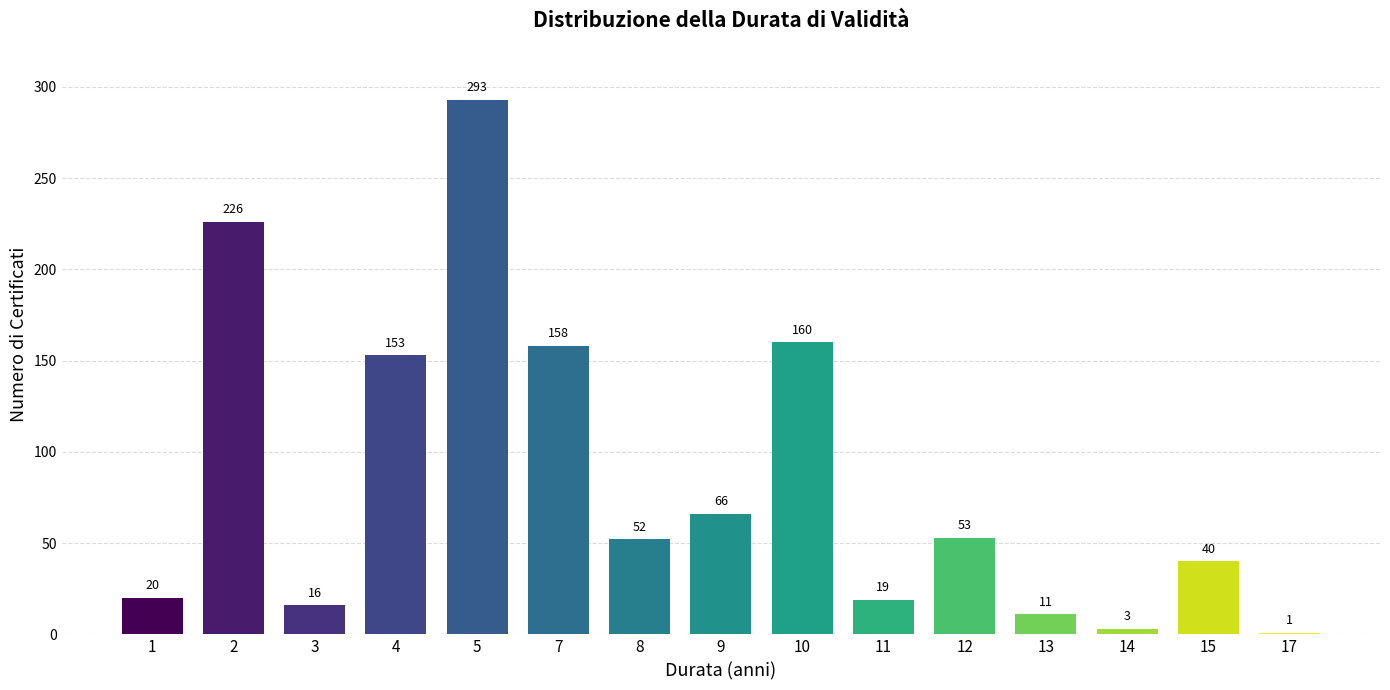

Reading left to right, list all the values displayed in this chart.

1=20	2=226	3=16	4=153	5=293	7=158	8=52	9=66	10=160	11=19	12=53	13=11	14=3	15=40	17=1